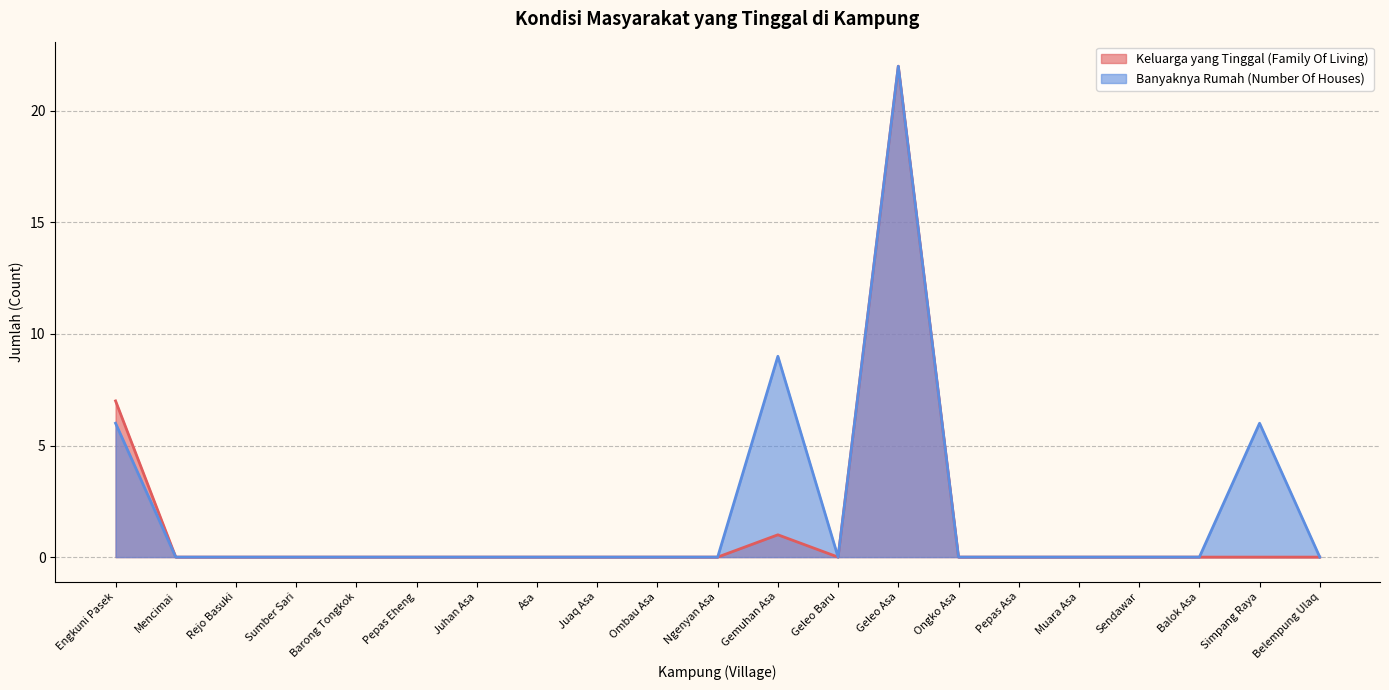

True or false: Keluarga yang Tinggal (Family Of Living) and Banyaknya Rumah (Number Of Houses) cross at least once.

False